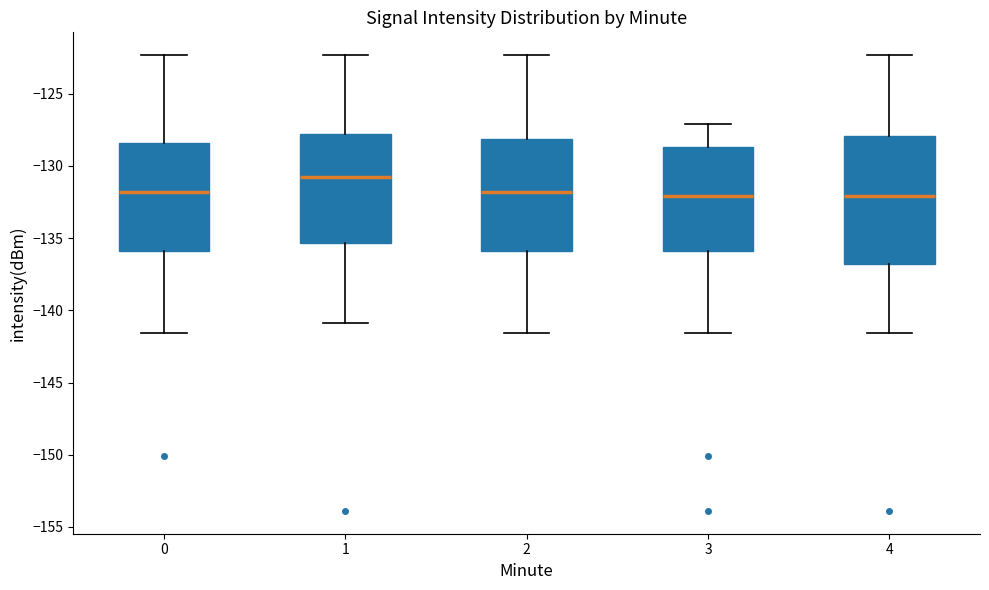

Where is the upper edge of the box at x = 3 on the y-axis? The values are not printed on the chart, so give them approximately, as read against the axis.

-128.5